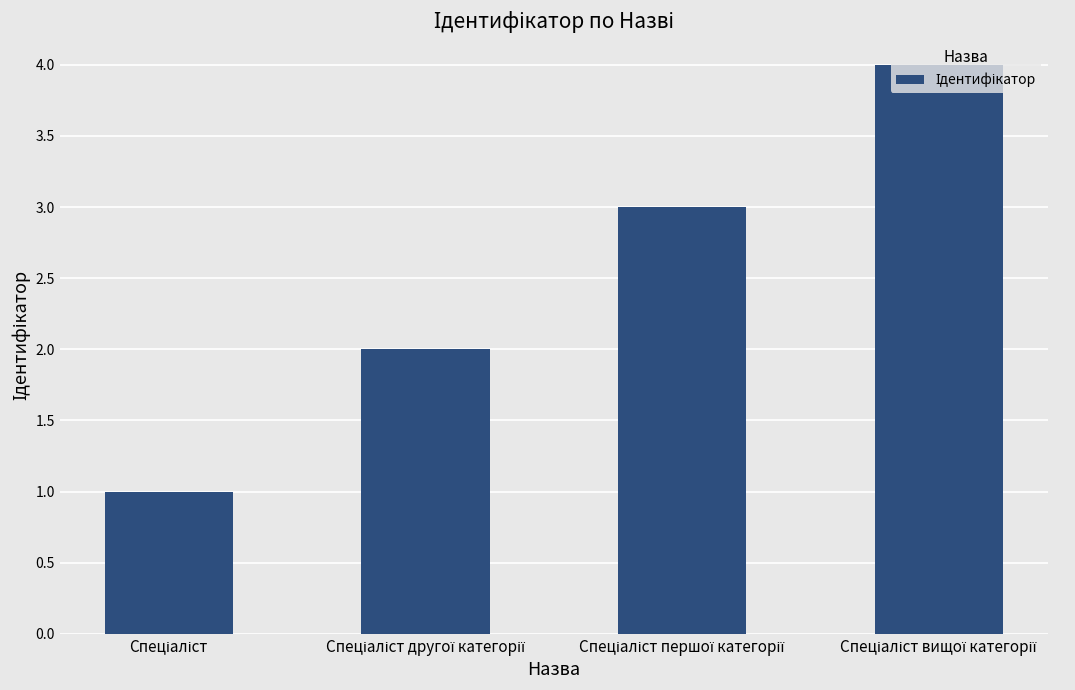

Does the chart contain any negative values?

No